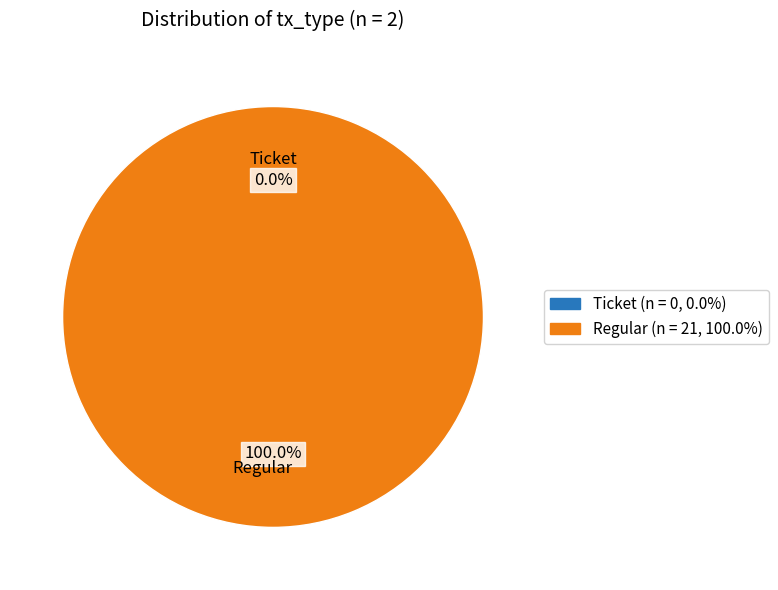

True or false: Ticket (io_index=0) accounts for 6% of the total.

False